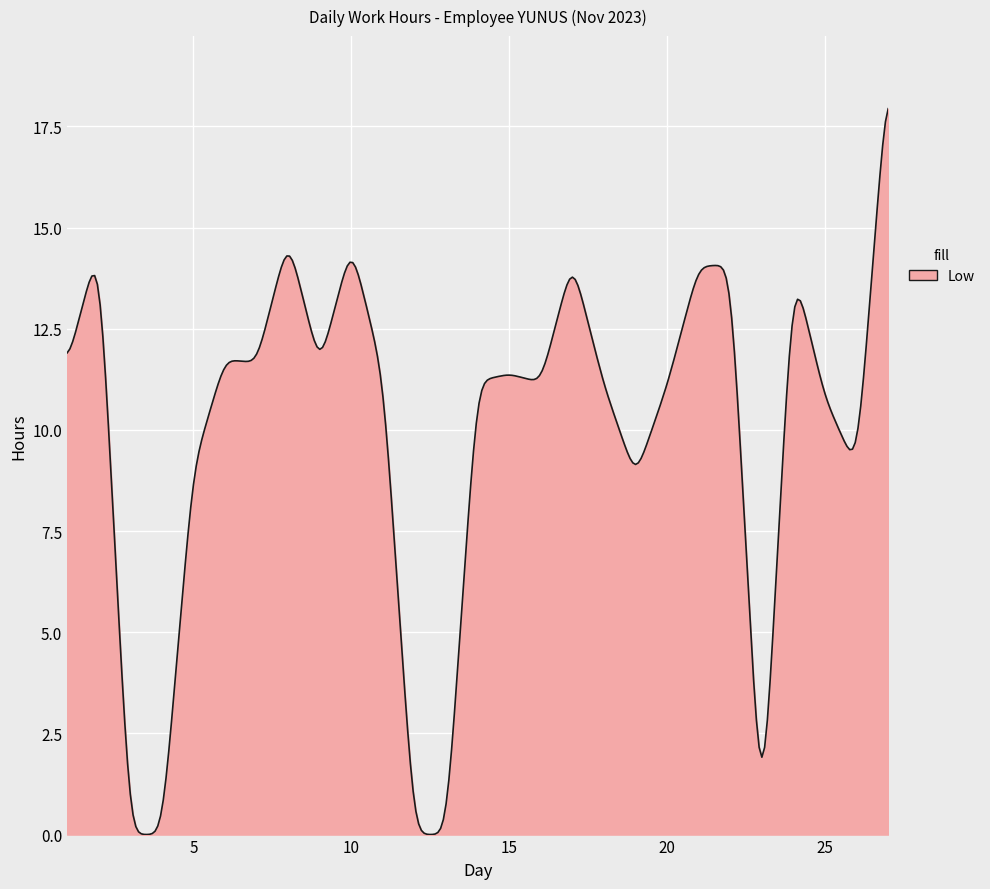

How many lines are shown in the chart?

1